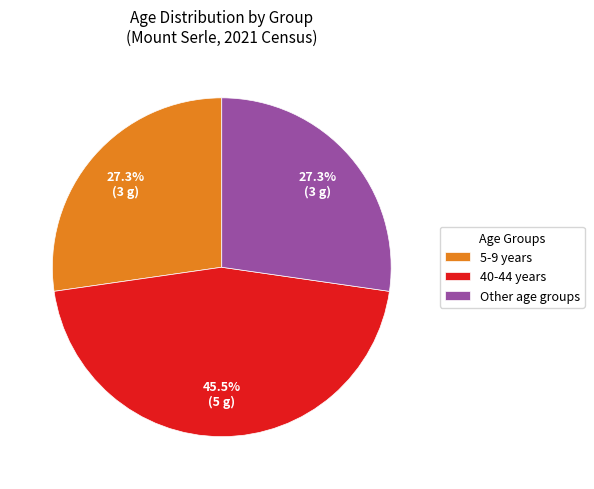

Which slice is the largest?

40-44 years